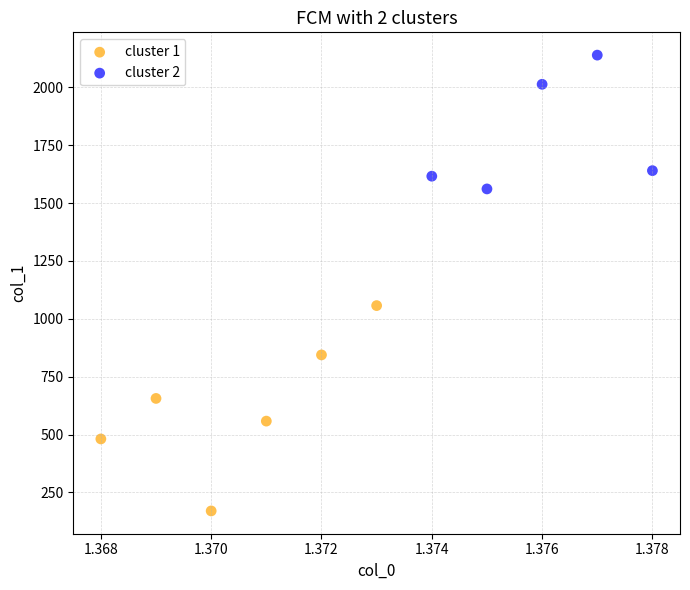

Which series has the largest Y range (max minus min)?

cluster 1